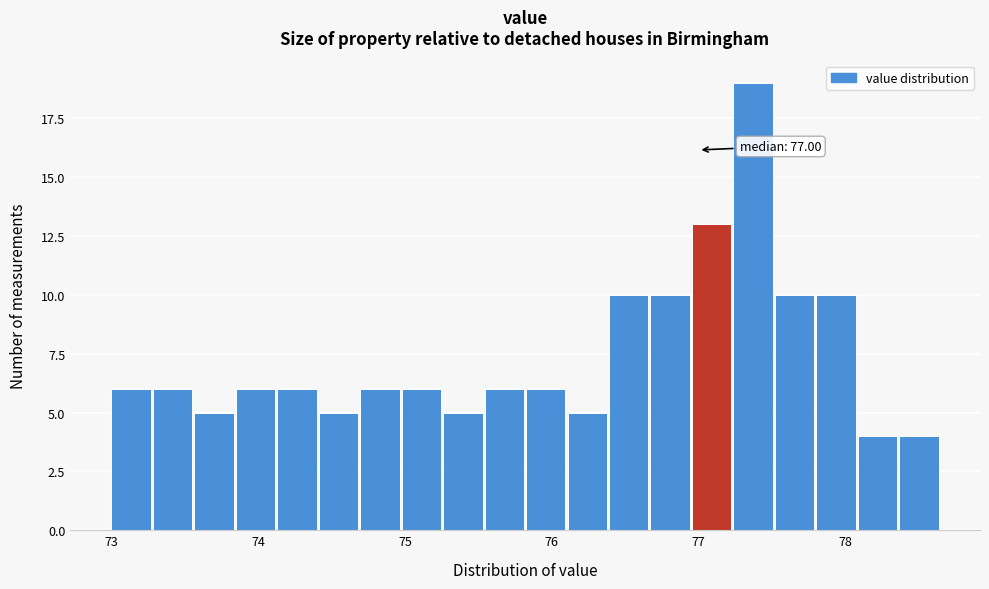

Around what value on the x-axis is the tallest bar? Give the approximate position of its centre, as read against the axis.

77.4